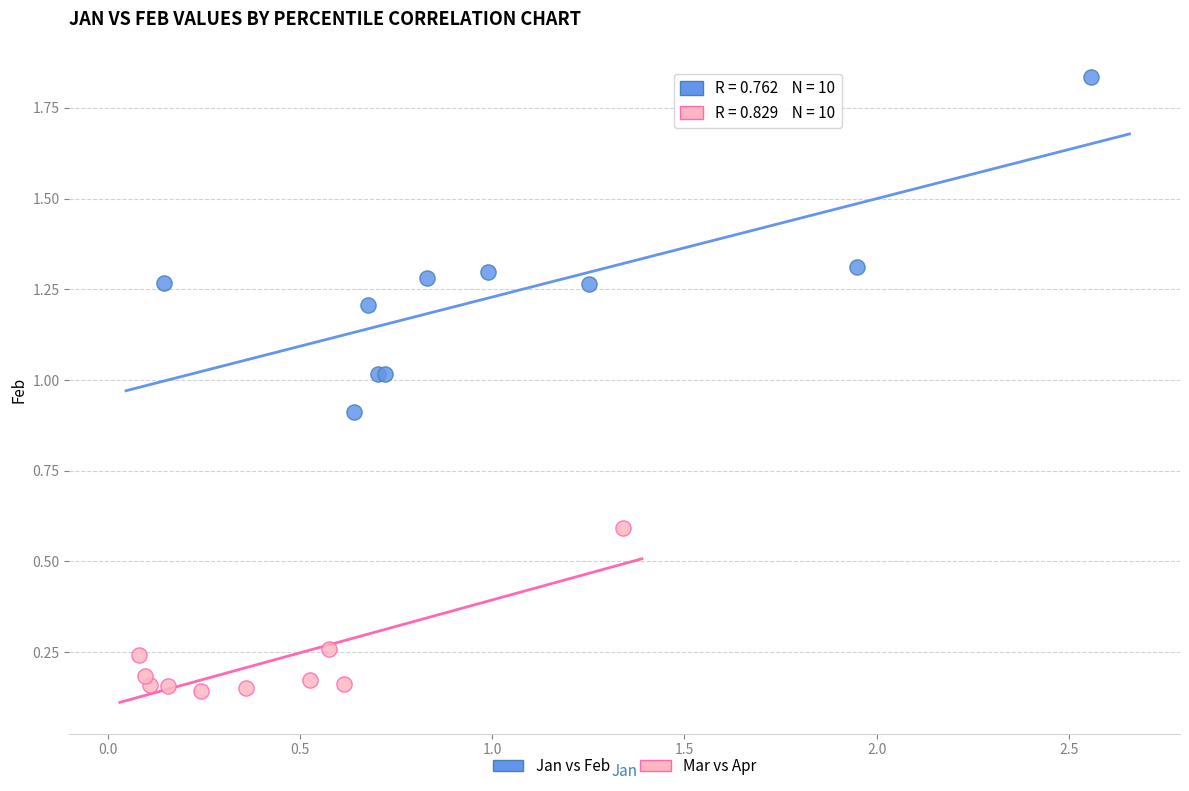

Which series has the widest spread of Y values?

Jan vs Feb